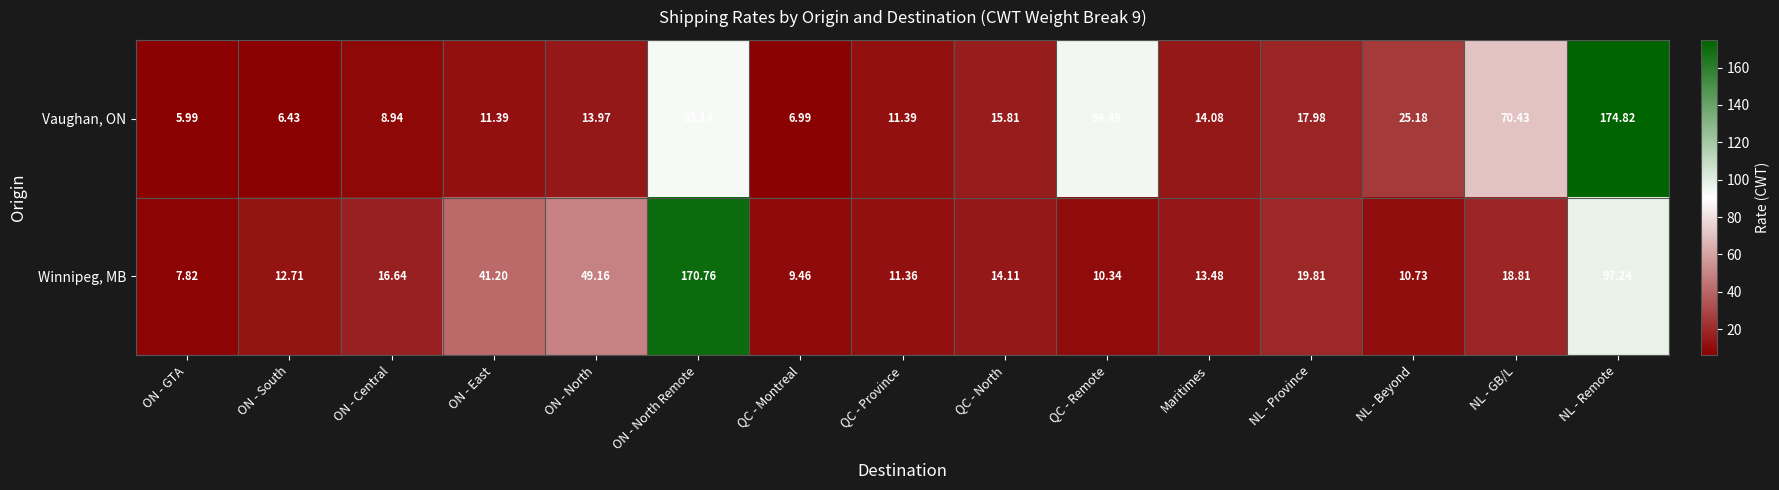

Which series has the largest range (max minus min)?

Vaughan, ON